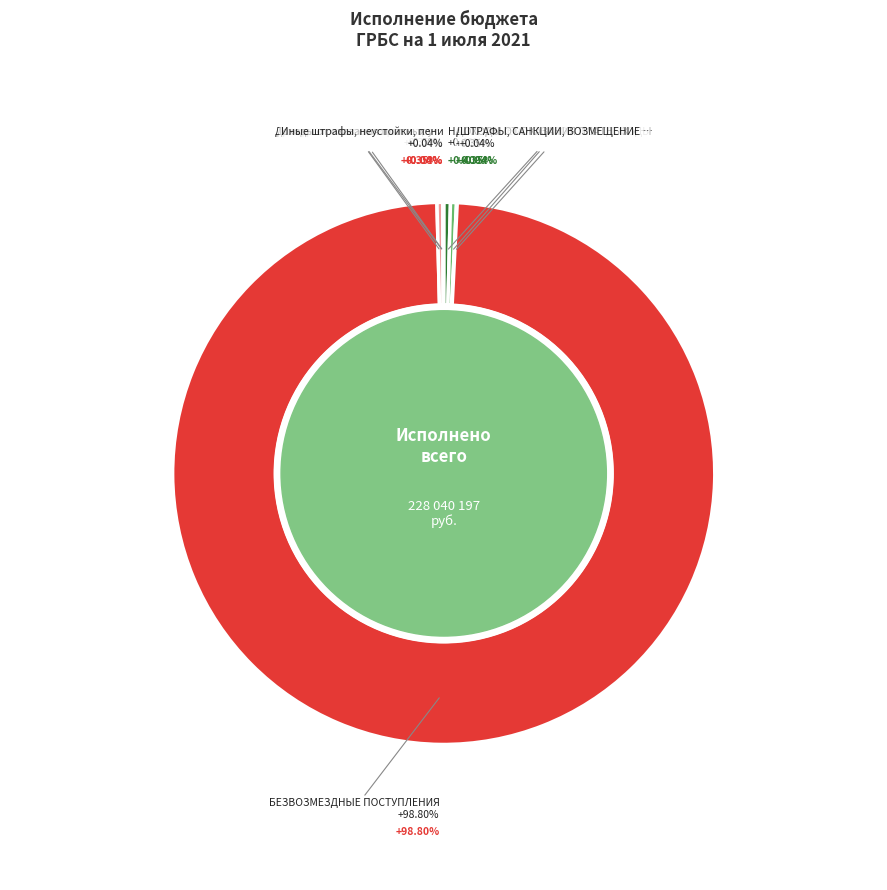

What is the total percentage of ДОХОДЫ ОТ ОКАЗАНИЯ ПЛАТНЫХ УСЛУГ and ШТРАФЫ, САНКЦИИ, ВОЗМЕЩЕНИЕ УЩЕРБА?

0.4%